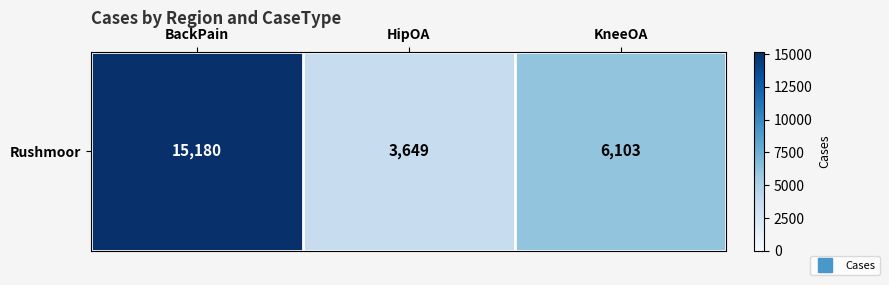

Reading left to right, extract all data points from this chart.

15180	3649	6103